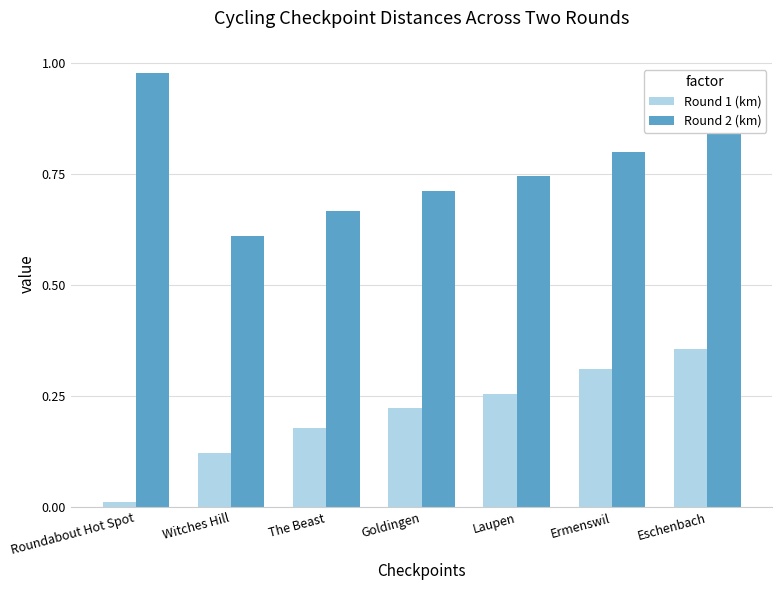

Count the number of data series in this chart.

2